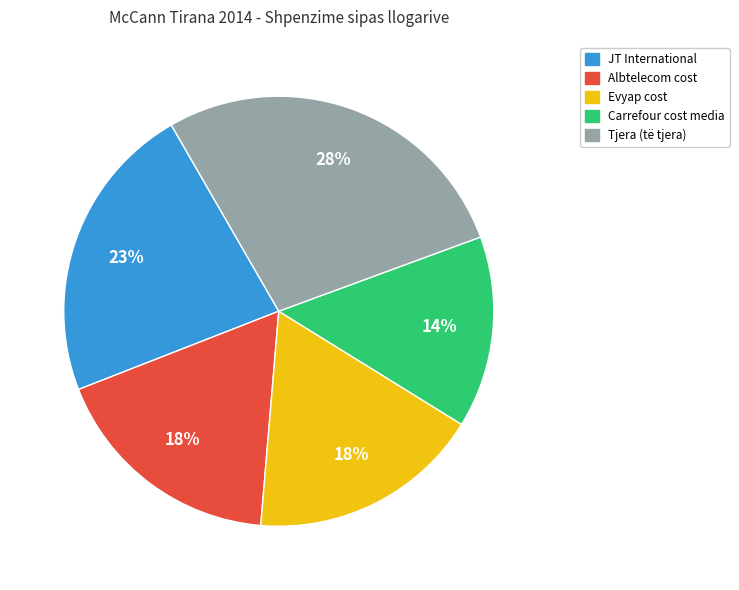

To the nearest percent, what is the average slice percentage?

20%